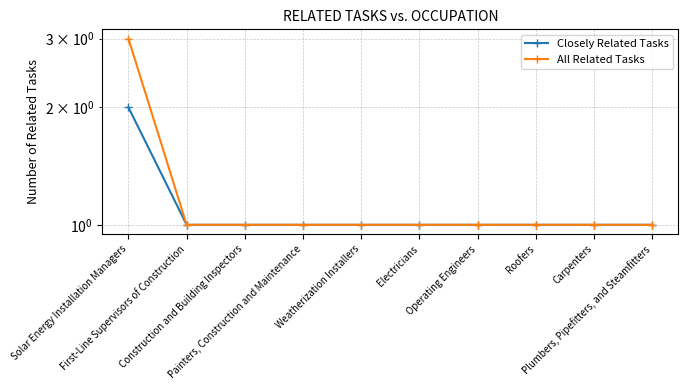

How many All Related Tasks values are between 1 and 2?

9